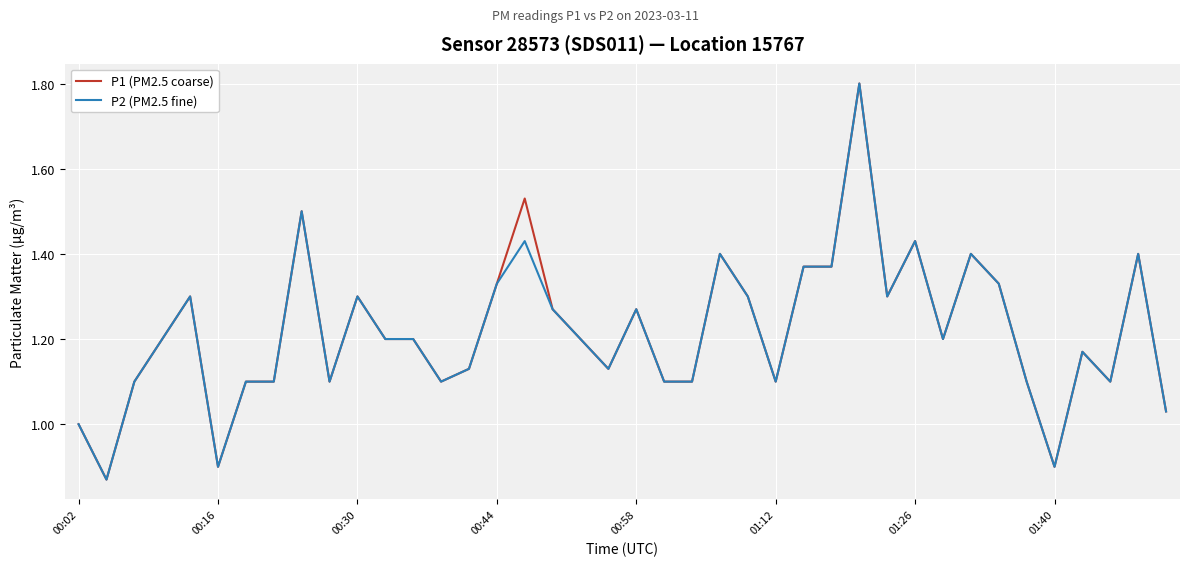

What is the greatest value displayed?

1.8